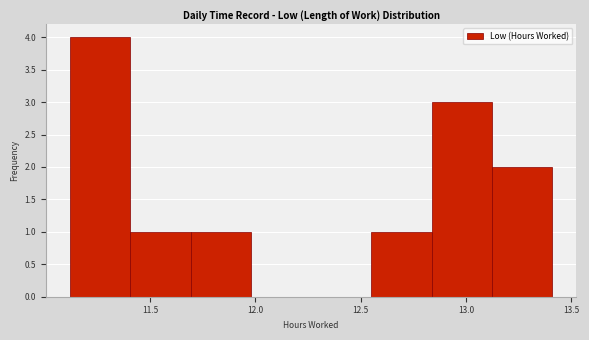

Reading left to right, transcribe this chart: for each bar, give the range it covers on the x-axis and its height. Neither the bar edges nor the heights are printed on the chart, so give them approximately, as read against the axes.

11.10 to 11.40: 4
11.40 to 11.70: 1
11.70 to 12.00: 1
12.00 to 12.25: 0
12.25 to 12.55: 0
12.55 to 12.85: 1
12.85 to 13.10: 3
13.10 to 13.40: 2